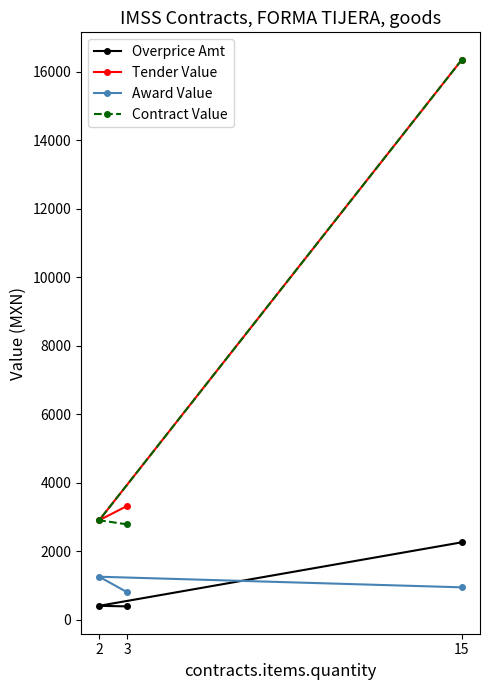

How many lines are shown in the chart?

4